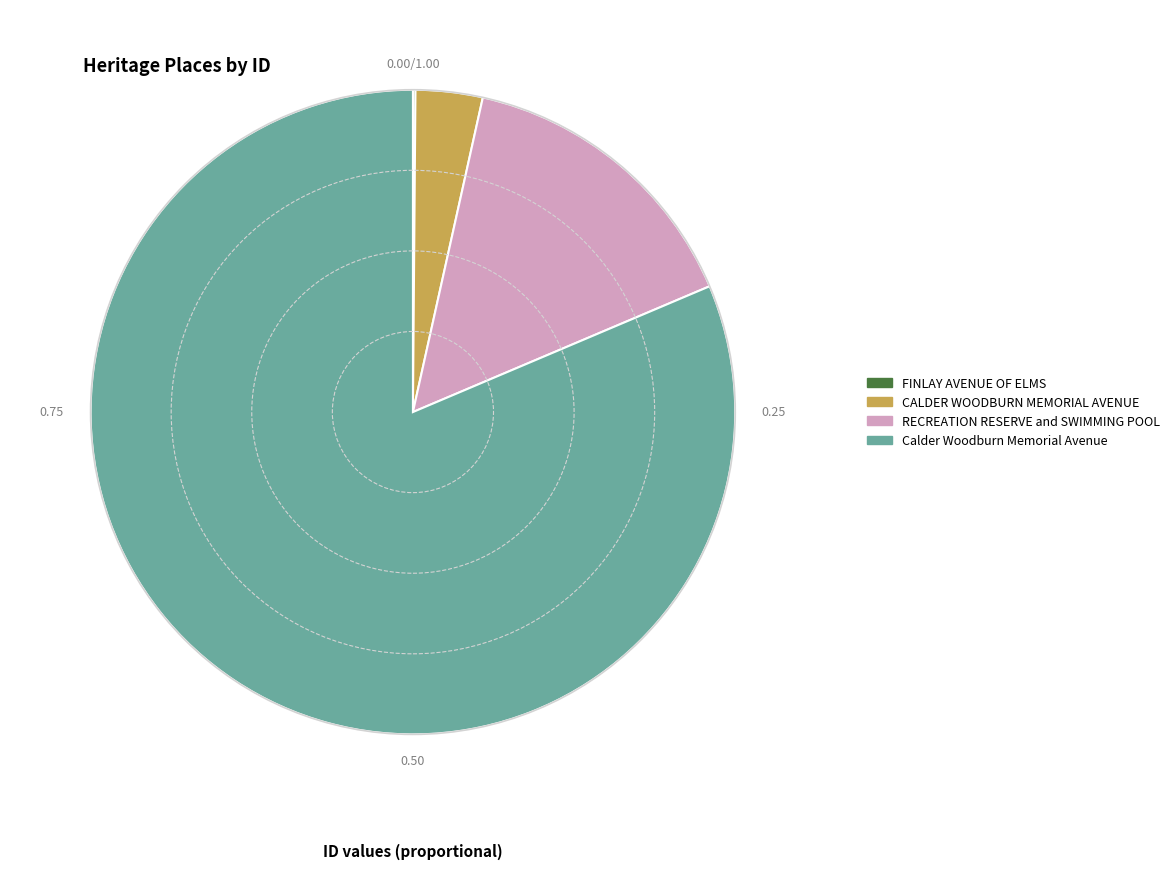

Which category accounts for the majority?

Calder Woodburn Memorial Avenue